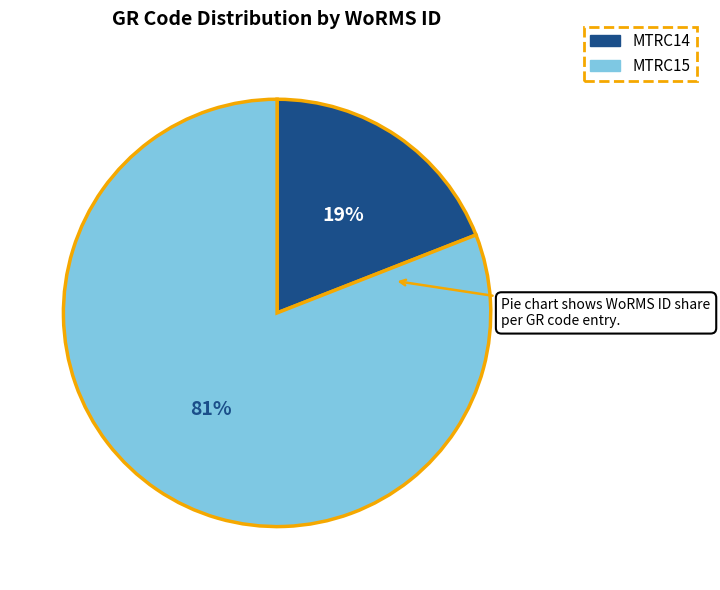

To the nearest percent, what portion does MTRC15 represent?

81%